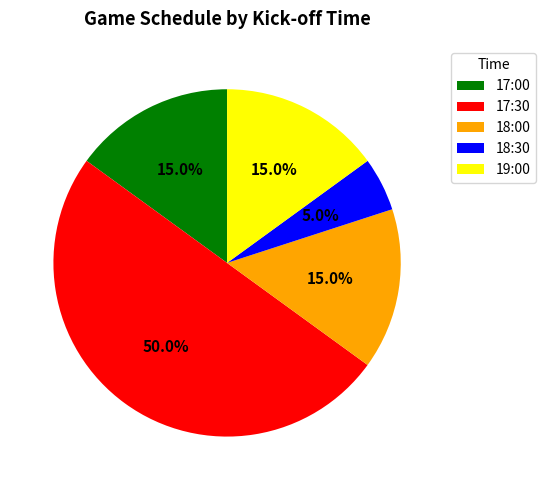

Does 18:30 account for over 50% of the chart?

No